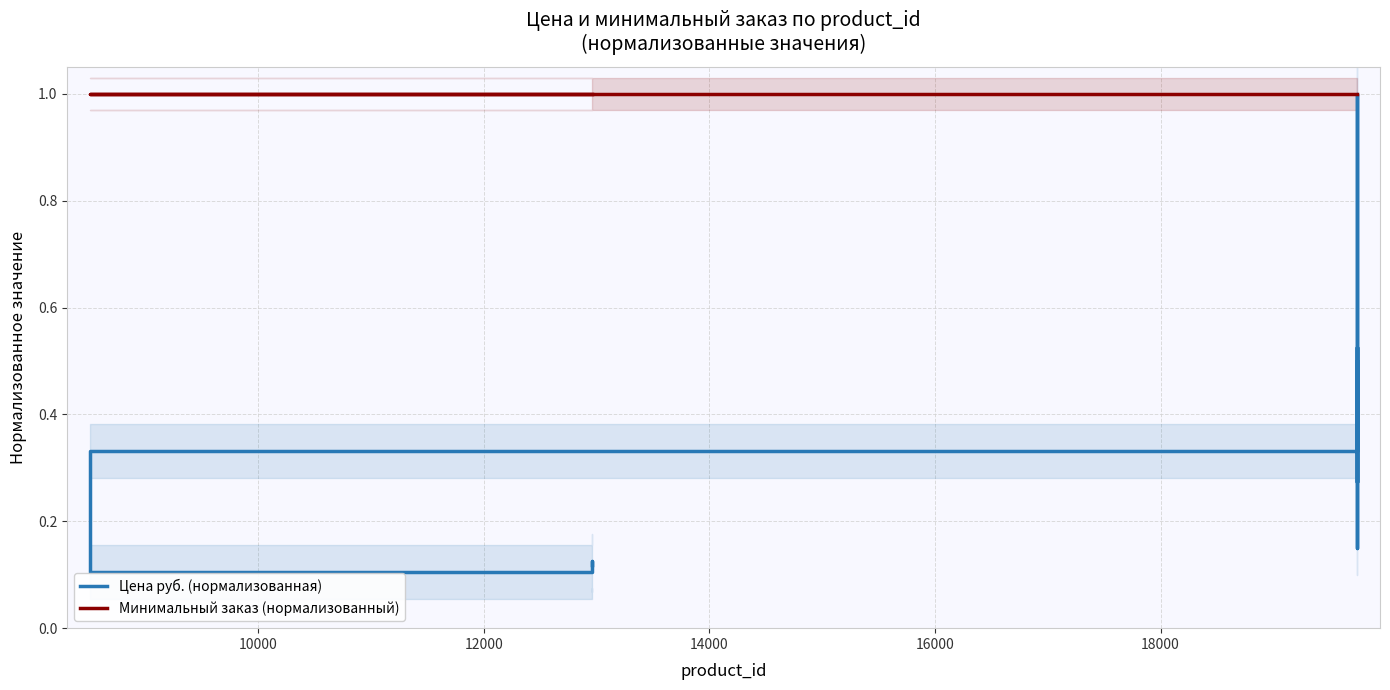

List the series in order of their peak value, lowest first.

Цена руб. (нормализованная), Минимальный заказ (нормализованный)